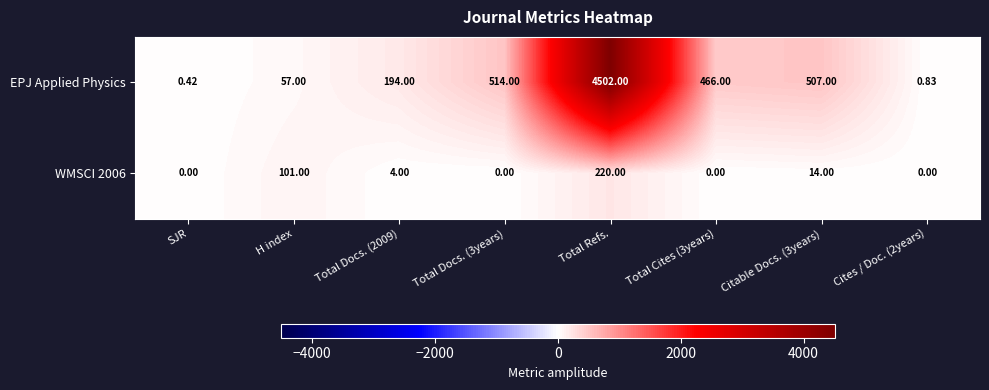

Which category has the highest value in the EPJ Applied Physics series?

Total Refs.